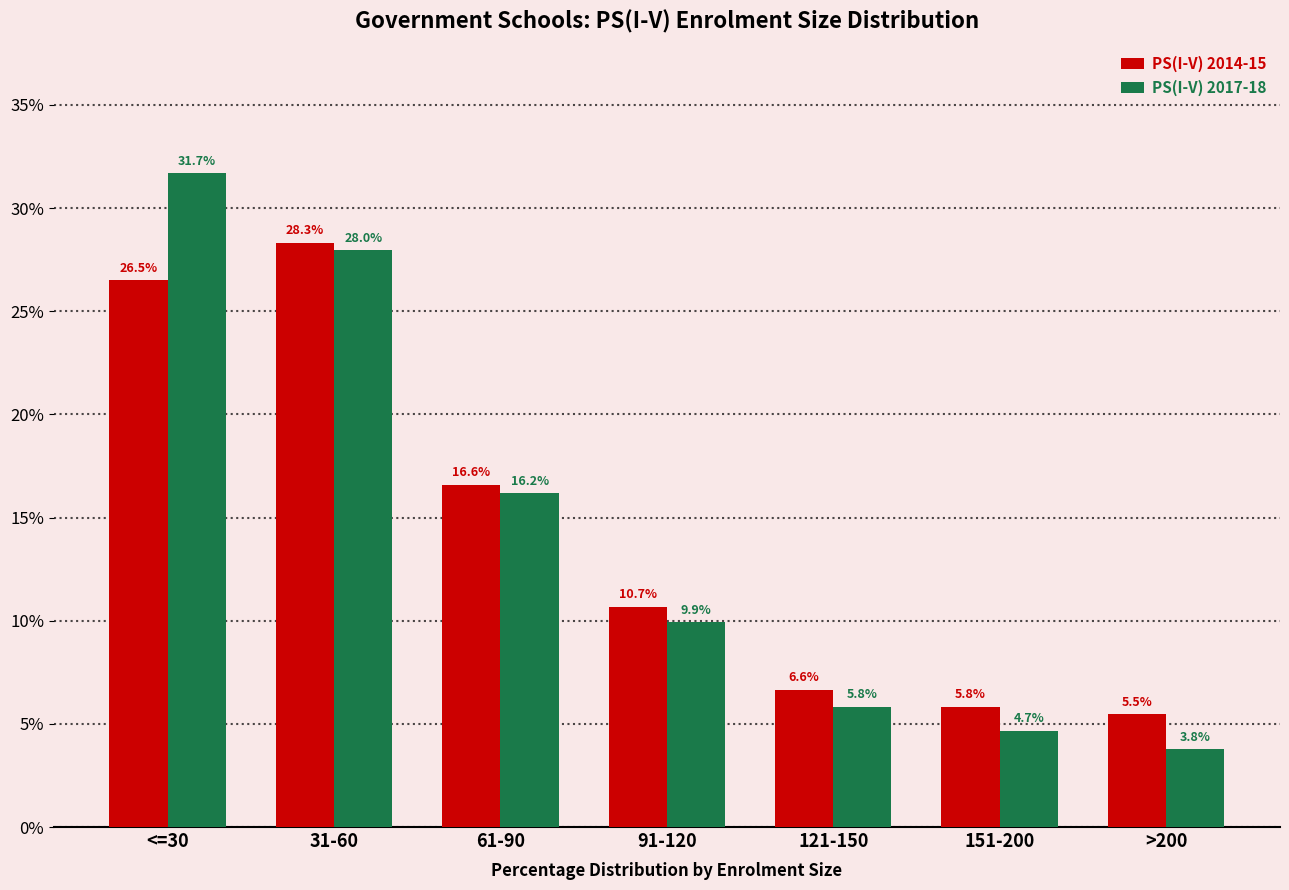

Read the PS(I-V) 2017-18 value at >200.

3.8